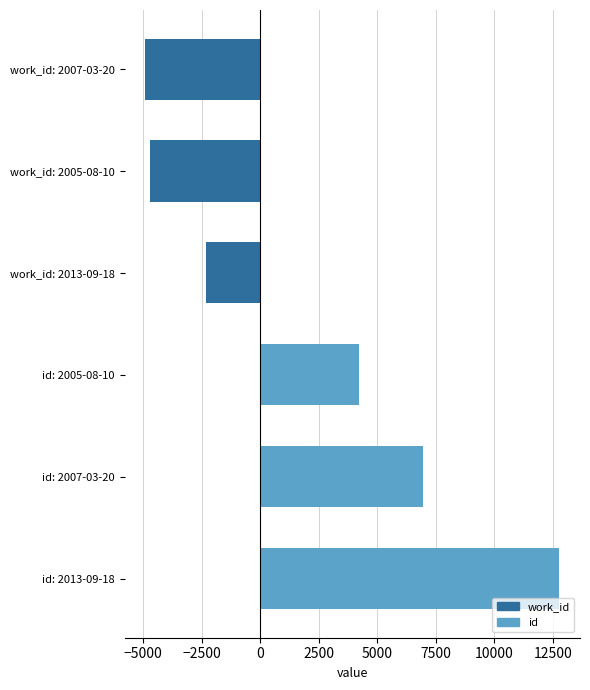

What are all the series names shown in the legend?

work_id, id